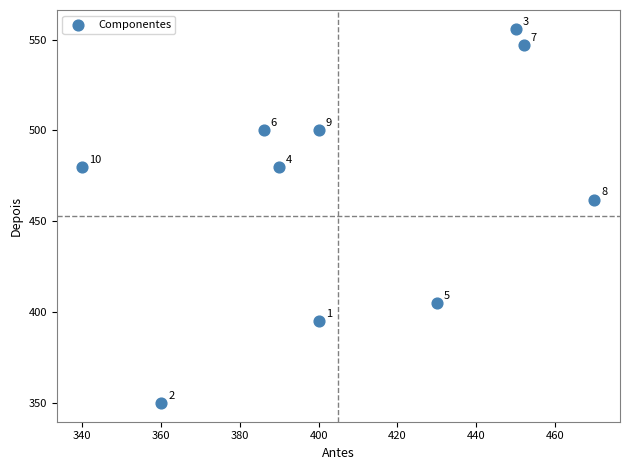

What is the average Y value?

468